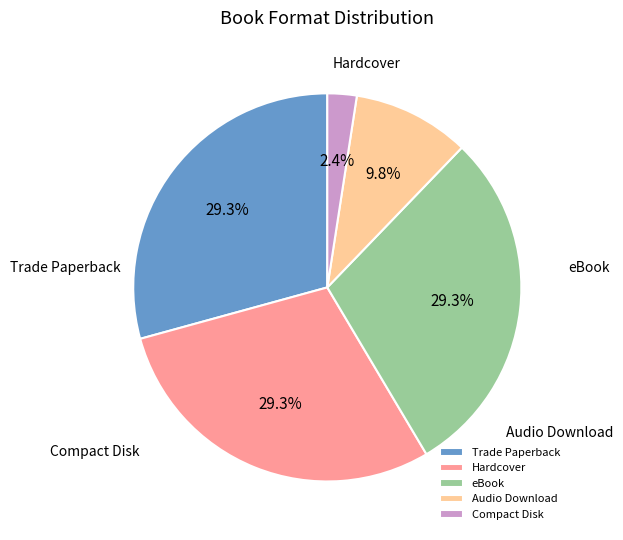

What is the ratio of the value at Hardcover to the value at eBook?

1.0